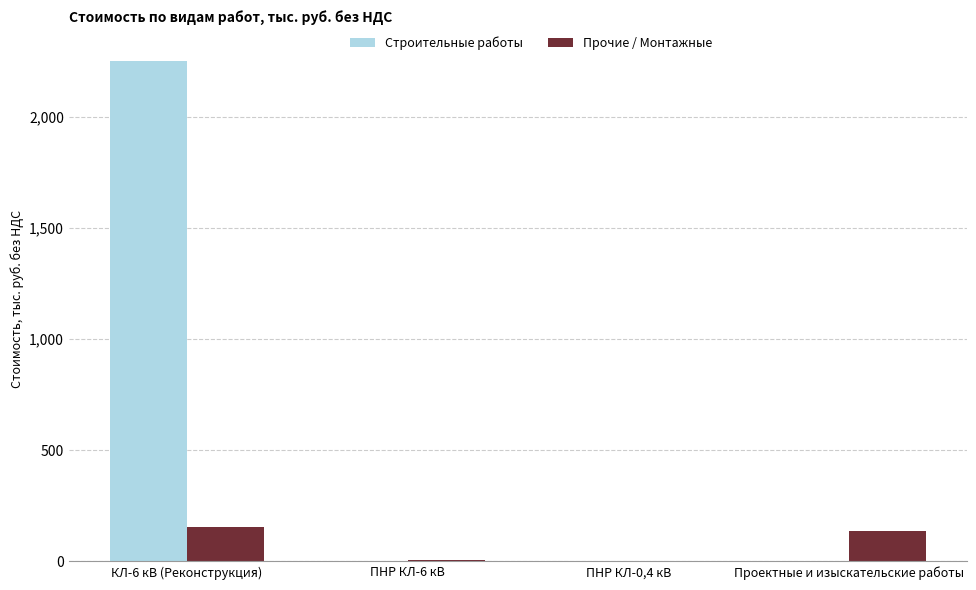

Is the value of Прочие / Монтажные at КЛ-6 кВ (Реконструкция) greater than the value of Строительные работы at Проектные и изыскательские работы?

Yes